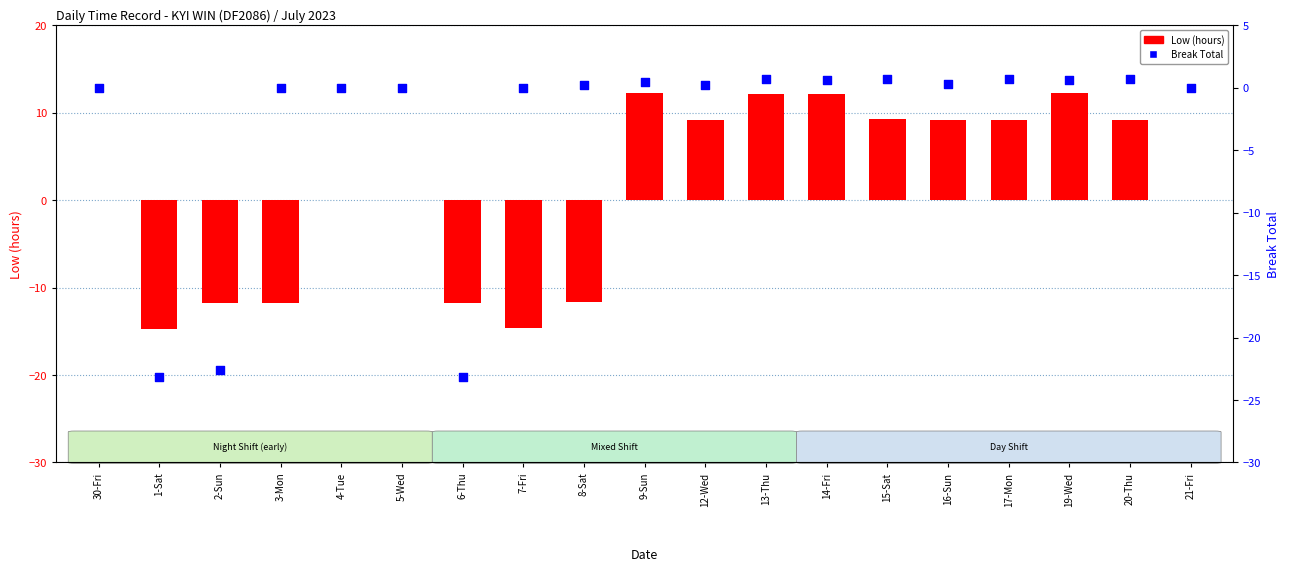

Is the value of Break Total at 3-Mon greater than the value of Low (hours) at 13-Thu?

No